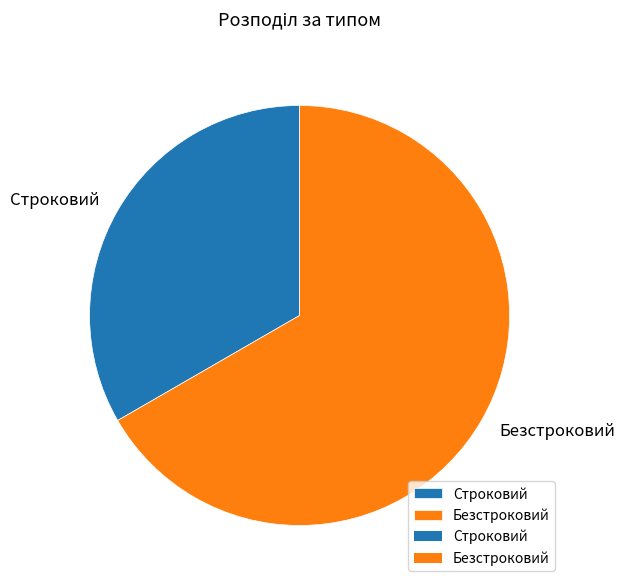

True or false: Строковий accounts for 44% of the total.

False